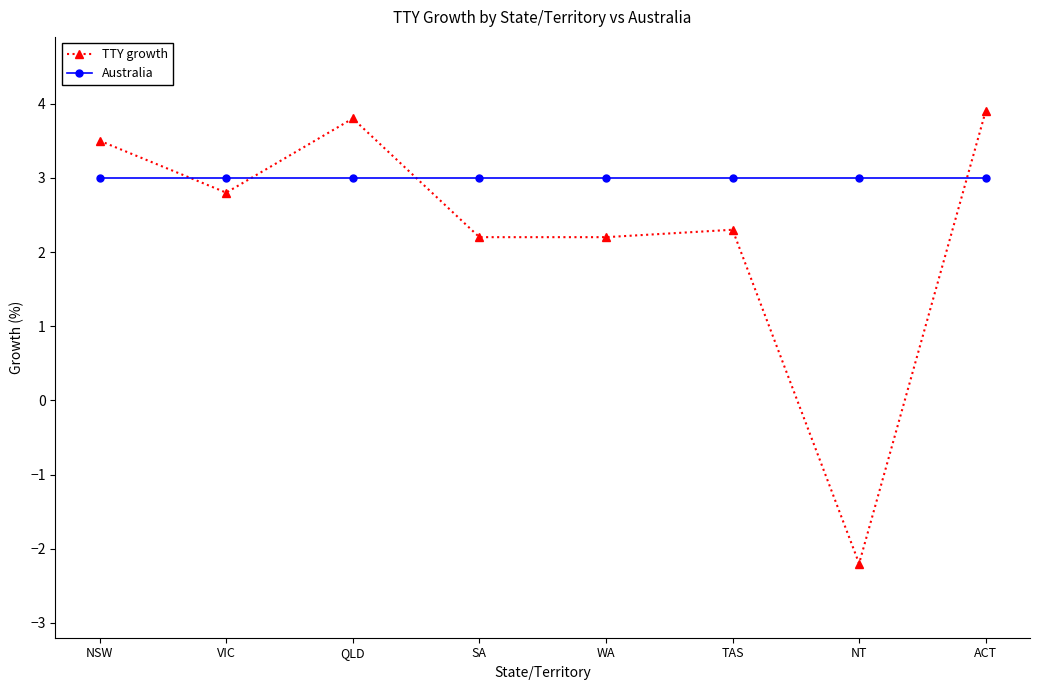

Reading left to right, transcribe all the data shown in this chart.

TTY growth: 3.5	2.8	3.8	2.2	2.2	2.3	-2.2	3.9
Australia: 3.0	3.0	3.0	3.0	3.0	3.0	3.0	3.0